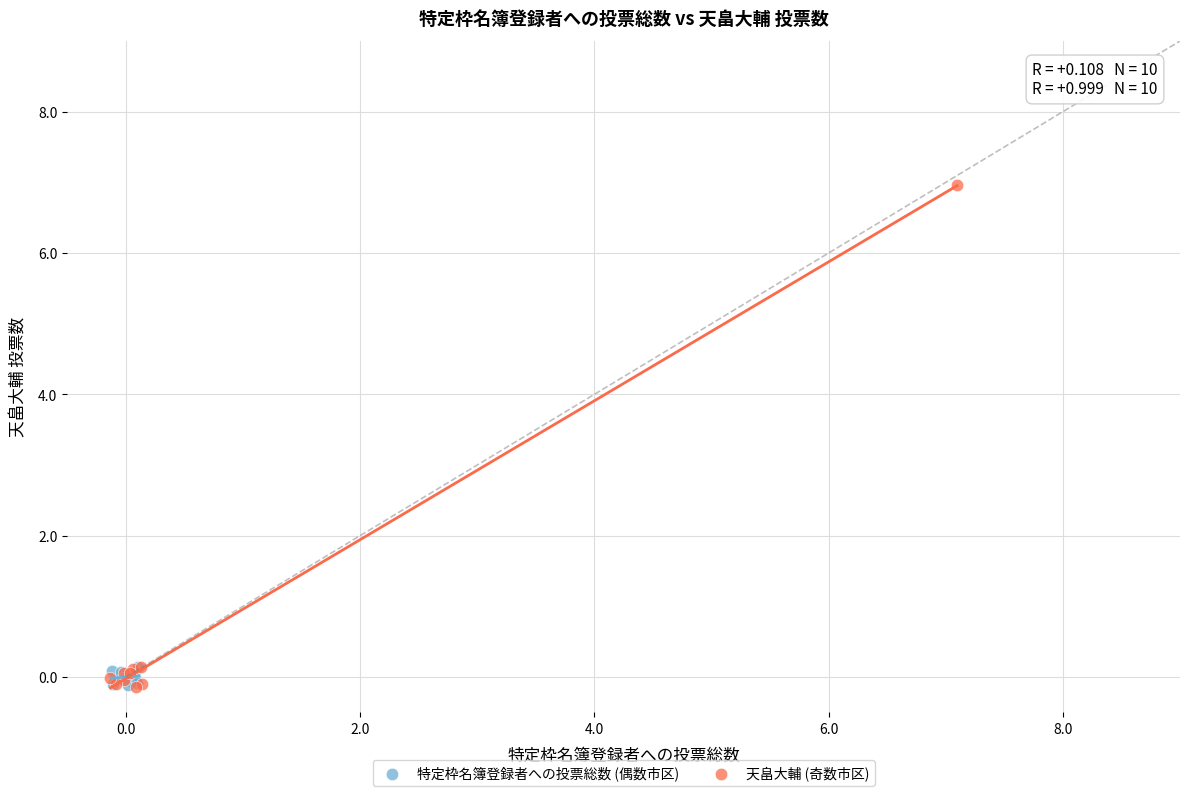

Which series has the largest Y range (max minus min)?

天畠大輔 (奇数市区)